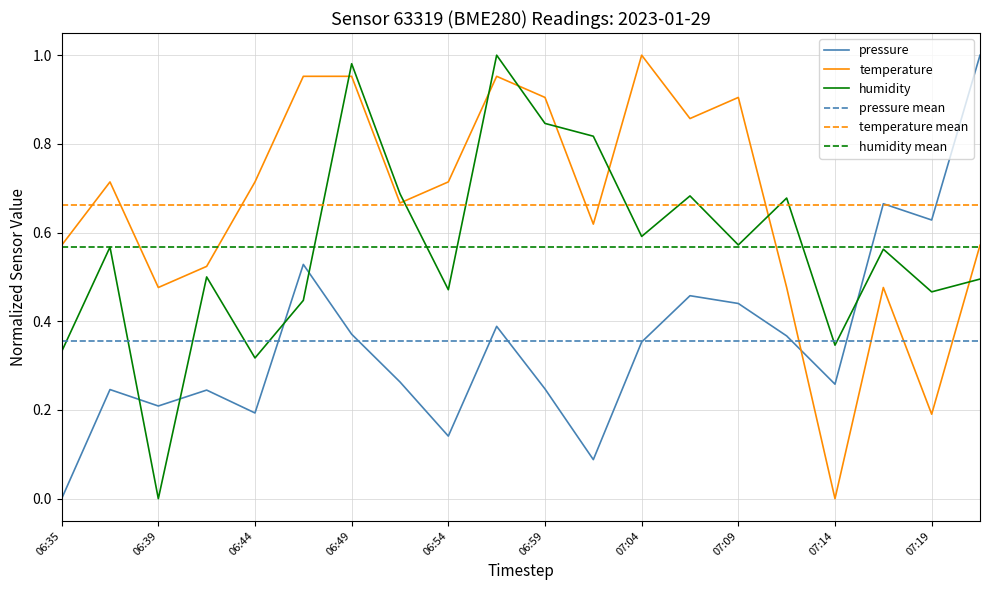

At how many categories does at least one series exceed 0?

20